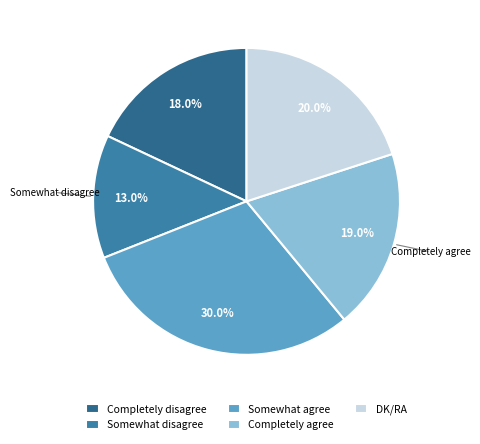

Which category has the smallest portion of the pie?

Somewhat disagree